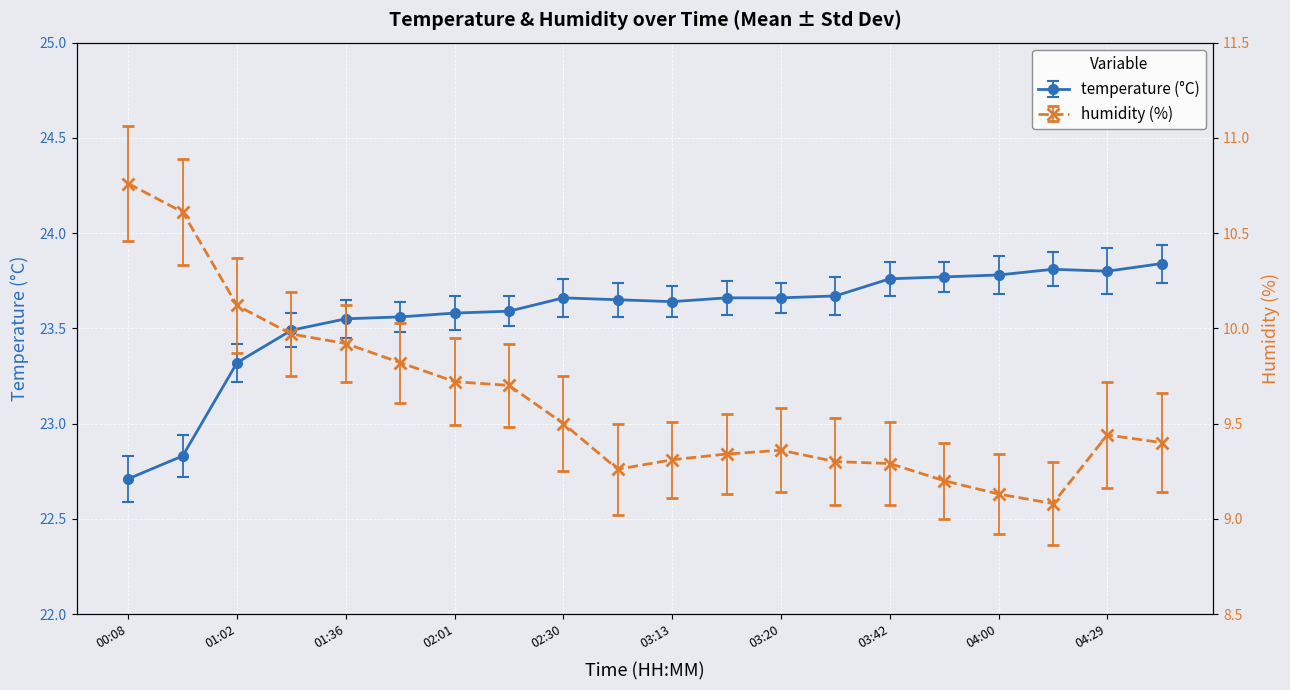

Rank the categories by humidity value from lowest to highest.

04:10, 04:00, 03:56, 02:59, 03:42, 03:24, 03:13, 03:17, 03:20, 04:33, 04:29, 02:30, 02:08, 02:01, 01:50, 01:36, 01:18, 01:02, 00:11, 00:08